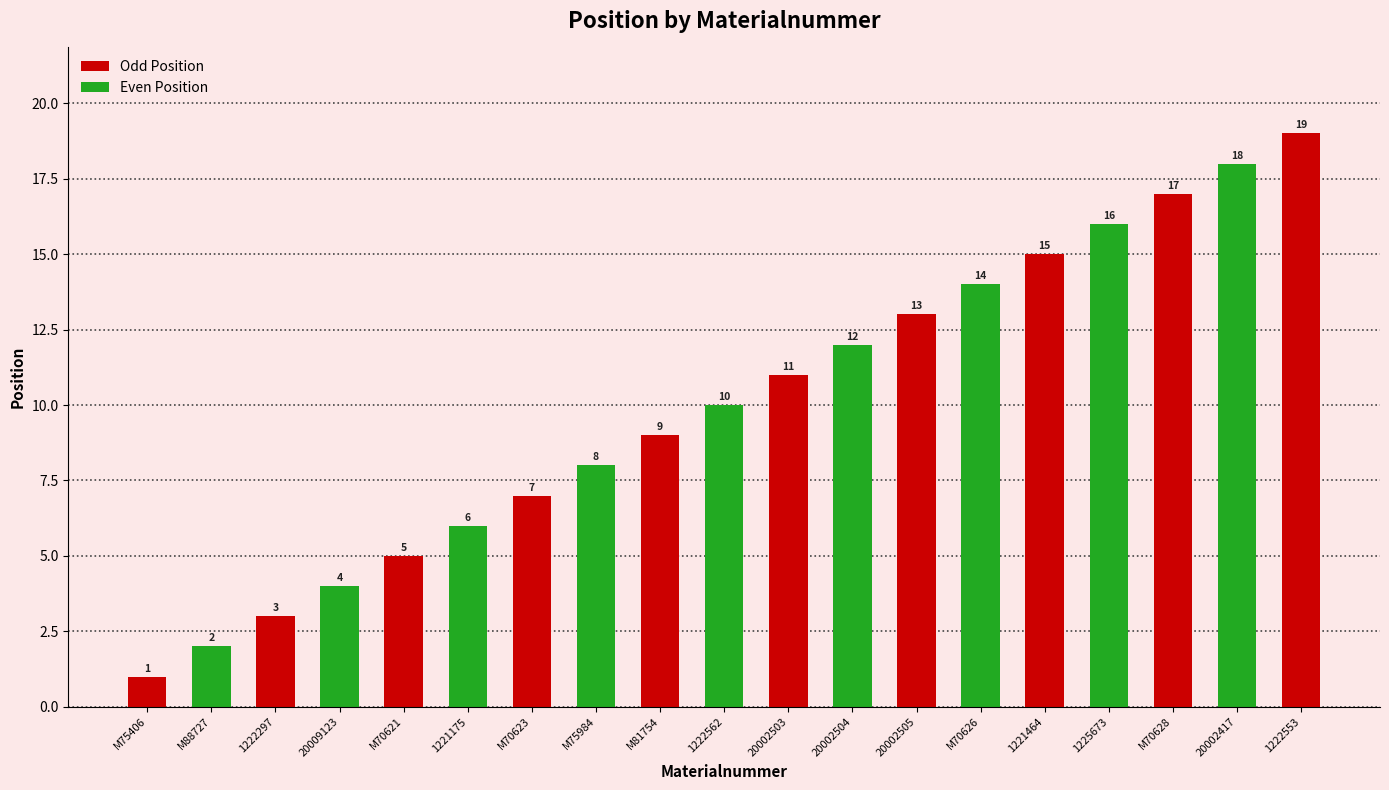

Reading right to left, list all the values displayed in this chart.

19	18	17	16	15	14	13	12	11	10	9	8	7	6	5	4	3	2	1